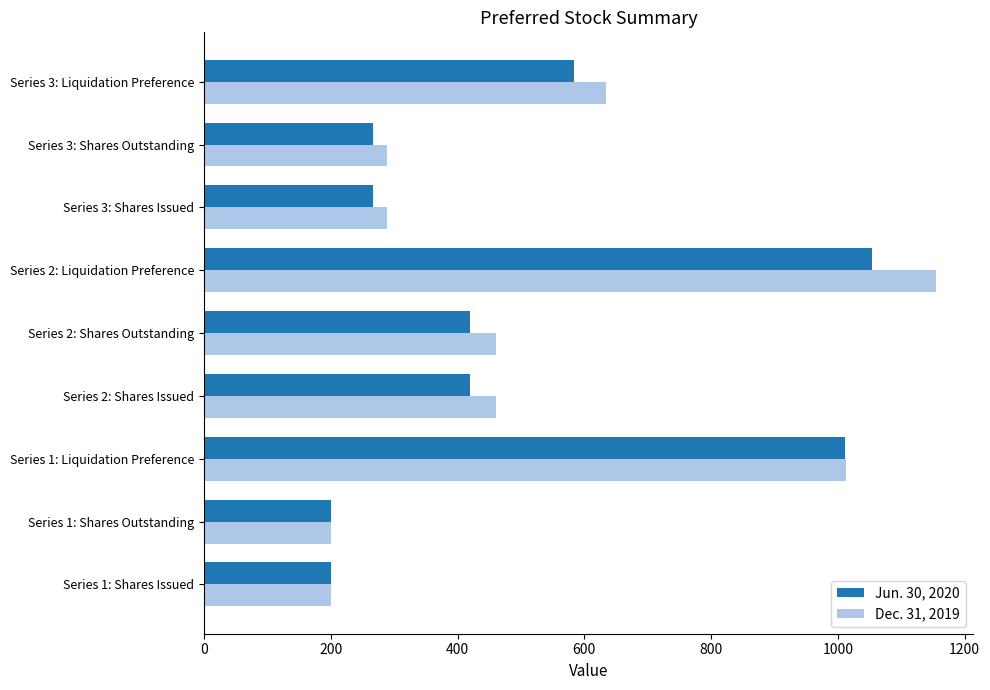

Which label corresponds to the largest value in the chart?

Series 2: Liquidation Preference